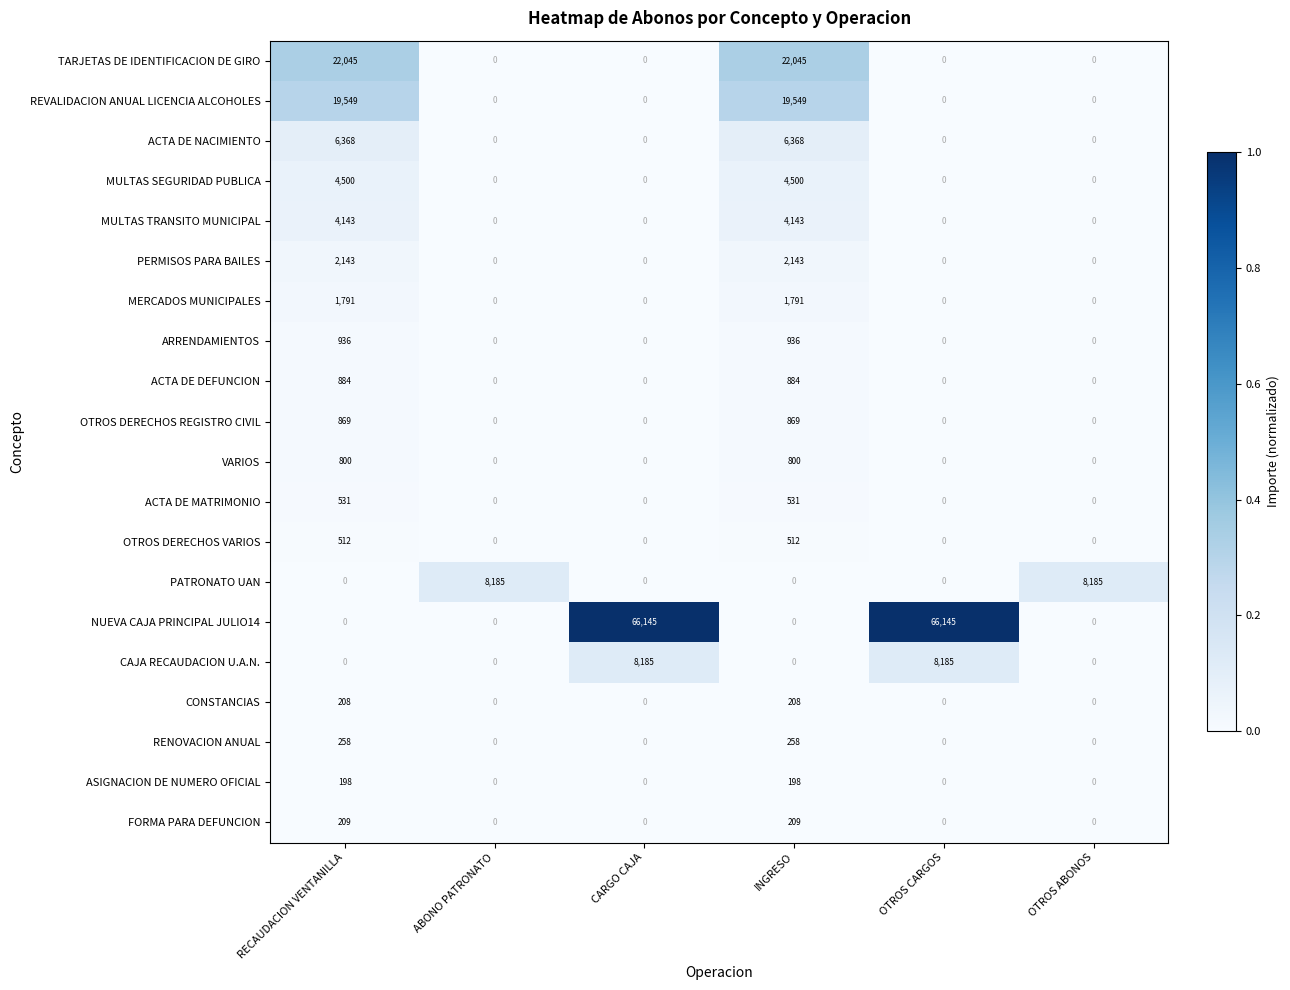

How many data points does each series have?

6